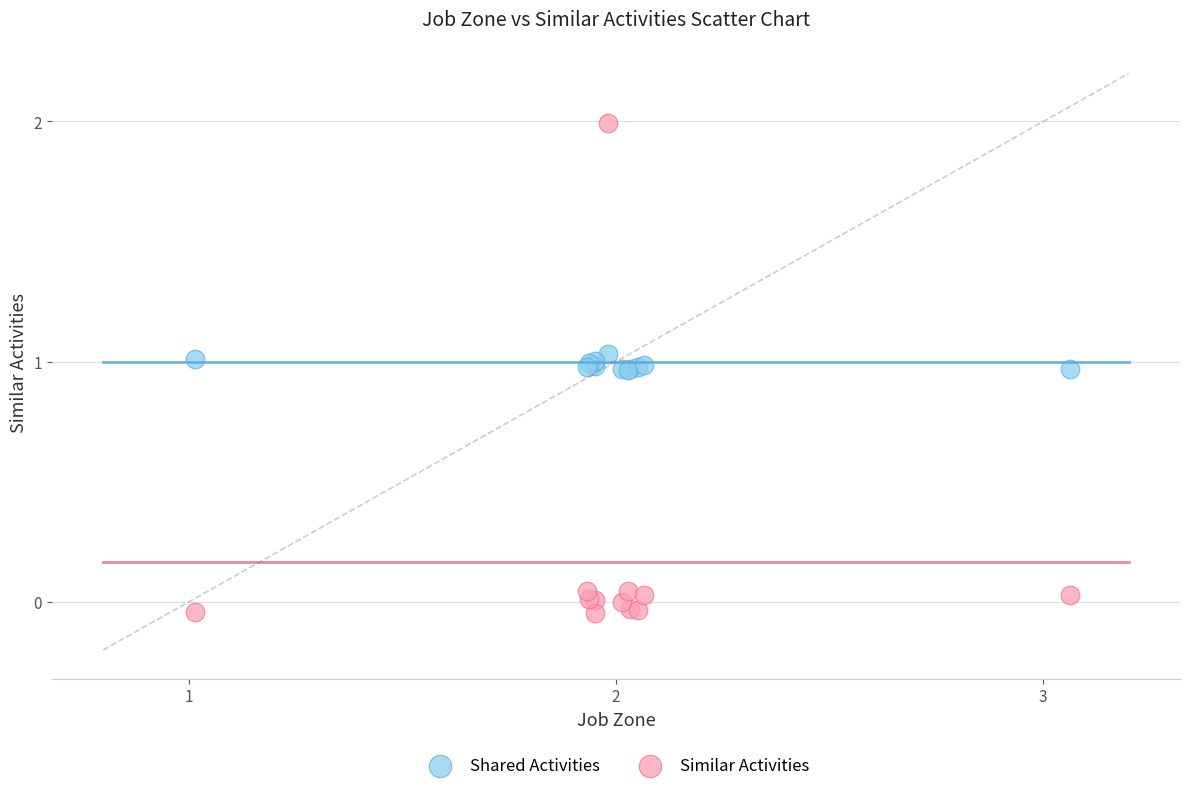

Which series reaches the minimum Y coordinate?

Similar Activities